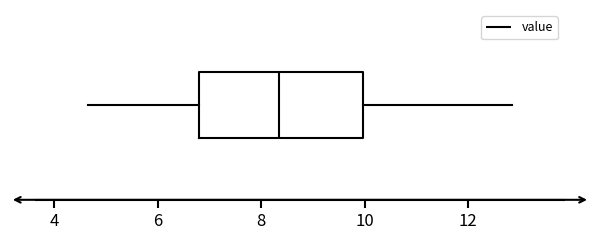

Read this box plot against the x-axis: the position of the median line, the range covered by the box, and the ends of both whiskers. The values are not printed on the chart, so give them approximately, as read against the axis.

median 8.4, box 6.8 to 10.0, whiskers 4.6 to 12.8